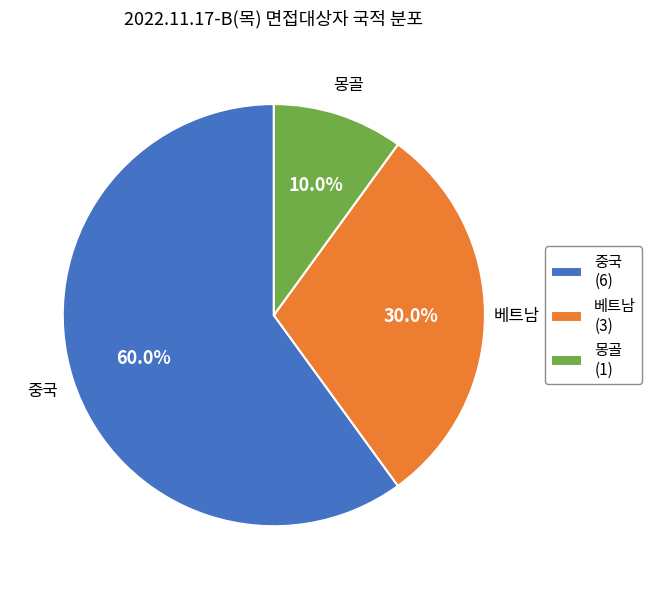

To the nearest percent, what is the difference between the largest and smallest slice percentages?

50%